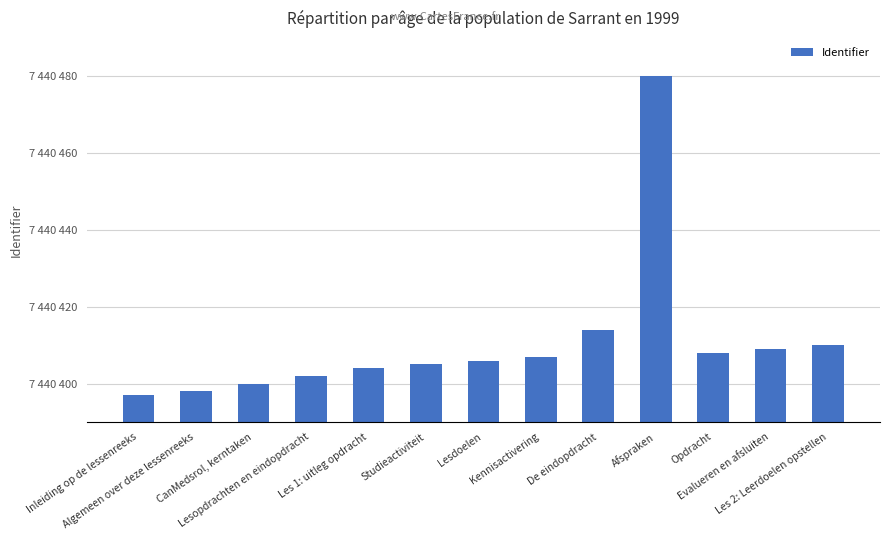

What is the label of the 11th bar from the right?

CanMedsrol, kerntaken